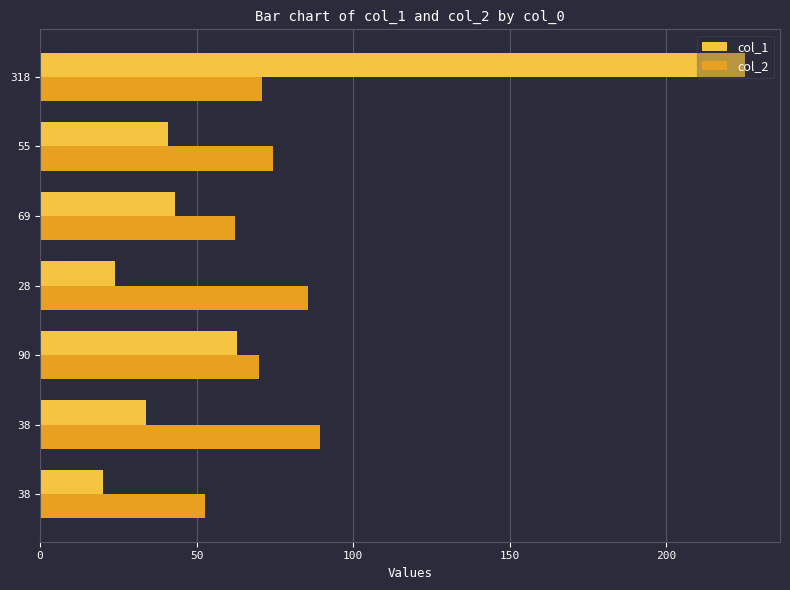

Which series has the widest spread of values?

col_1